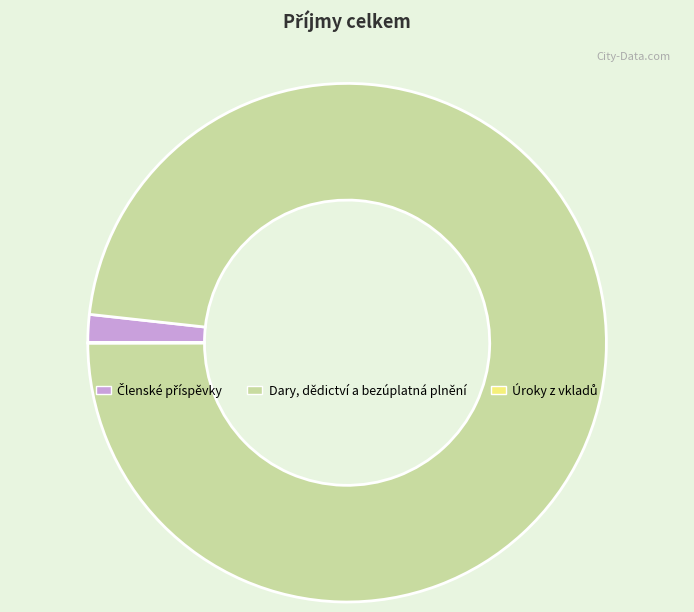

What is the largest slice in the pie chart?

Dary, dědictví a bezúplatná plnění